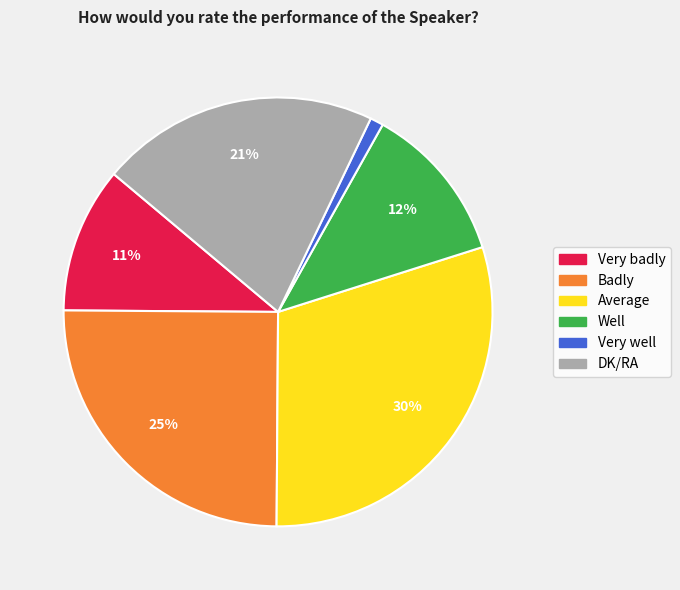

Does any single category account for the majority?

No